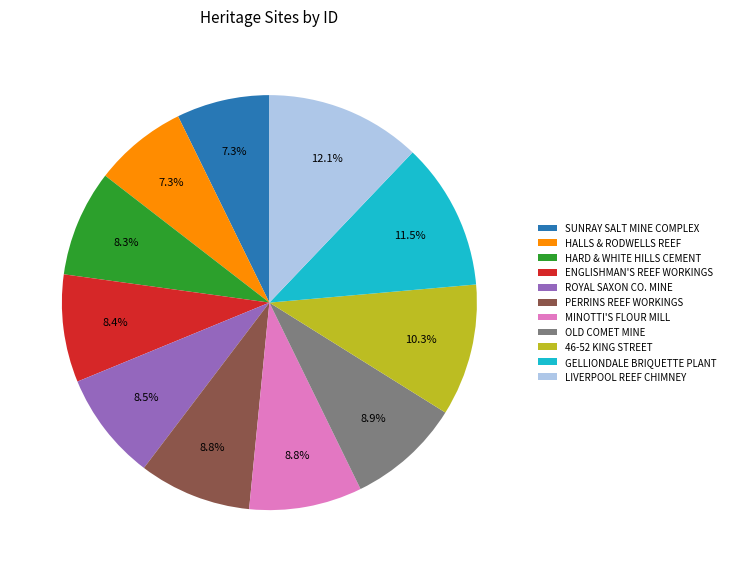

To the nearest percent, what is the average slice percentage?

9%